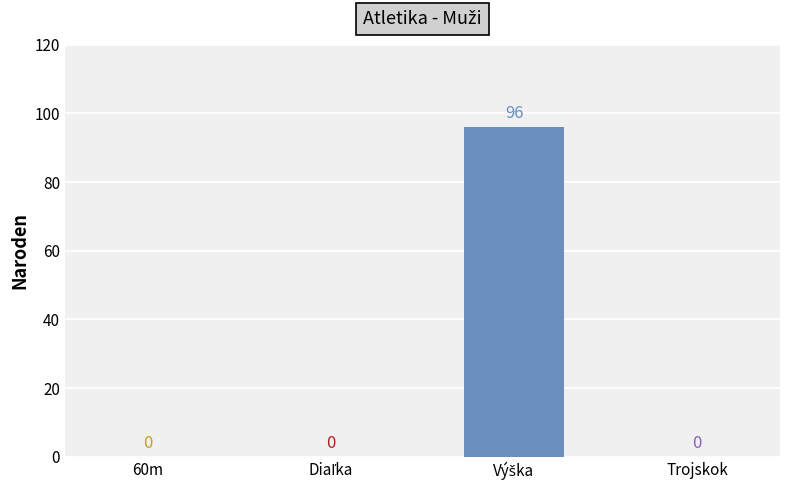

True or false: the data shows 63 at 60m.

False